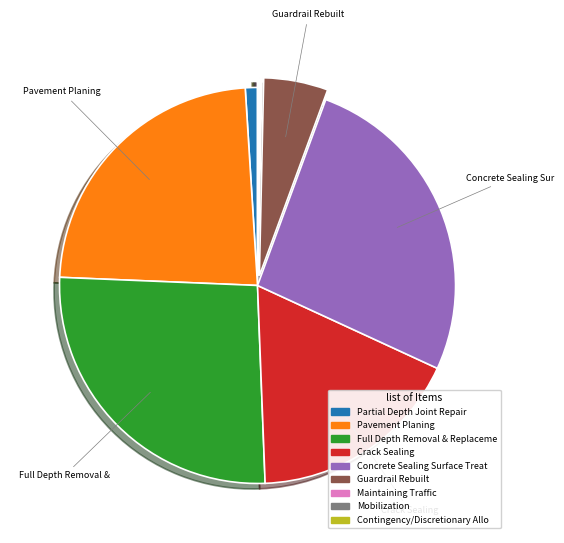

Is there a majority slice in this chart?

No